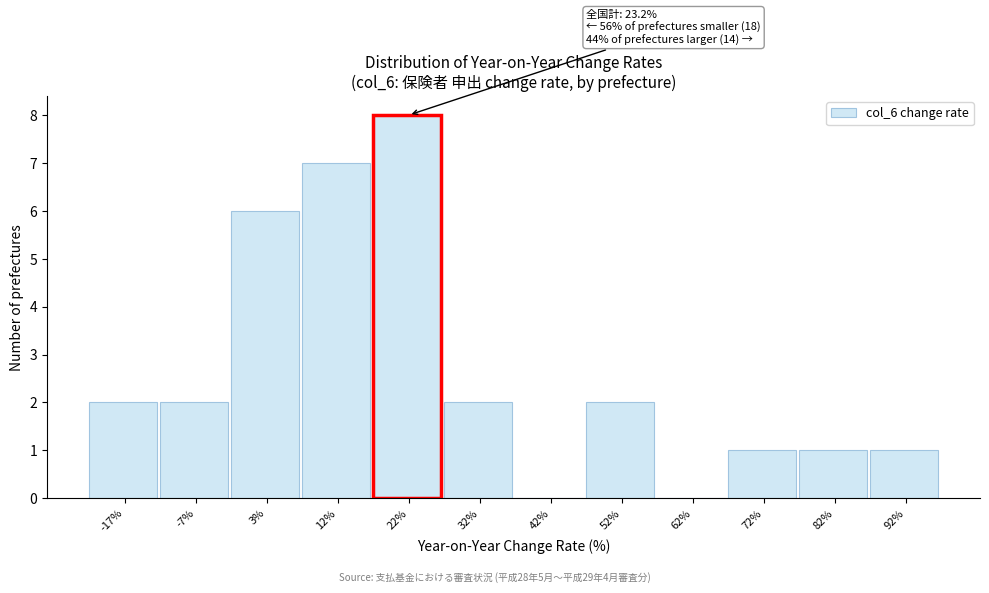

Reading left to right, transcribe all the data shown in this chart.

-17%=2	-7%=2	3%=6	12%=7	22%=8	32%=2	42%=0	52%=2	62%=0	72%=1	82%=1	92%=1